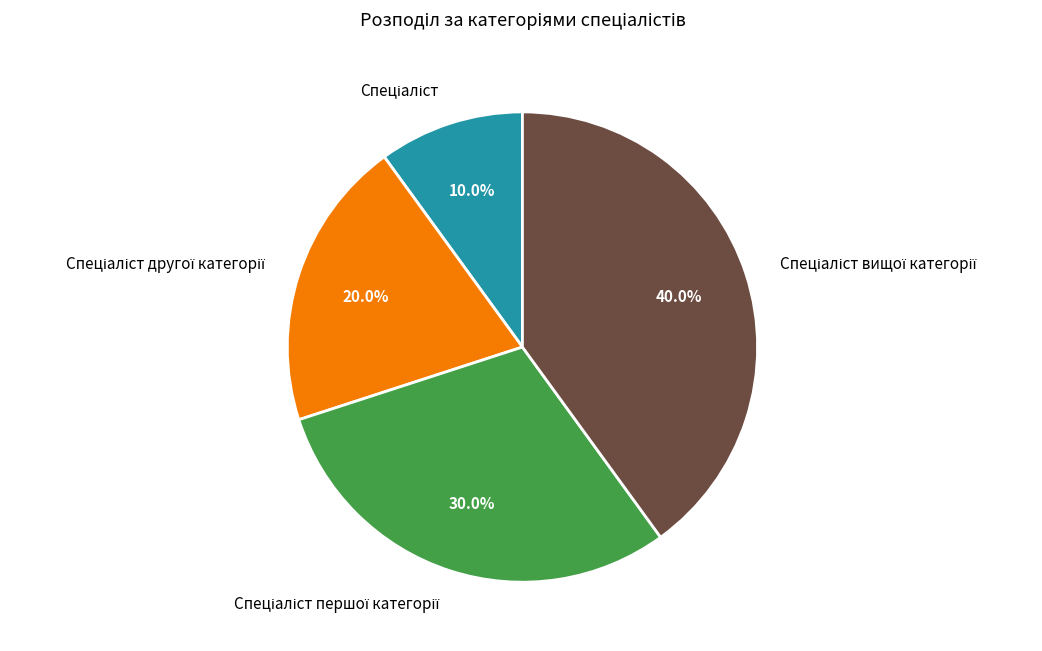

Is there any slice that represents more than half of the pie?

No